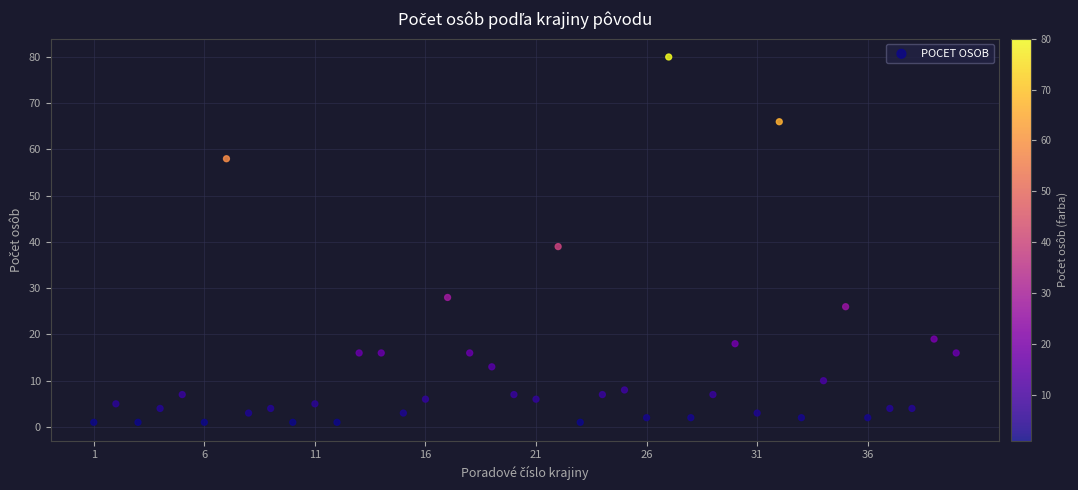

What is the range of X values (max minus min)?

39